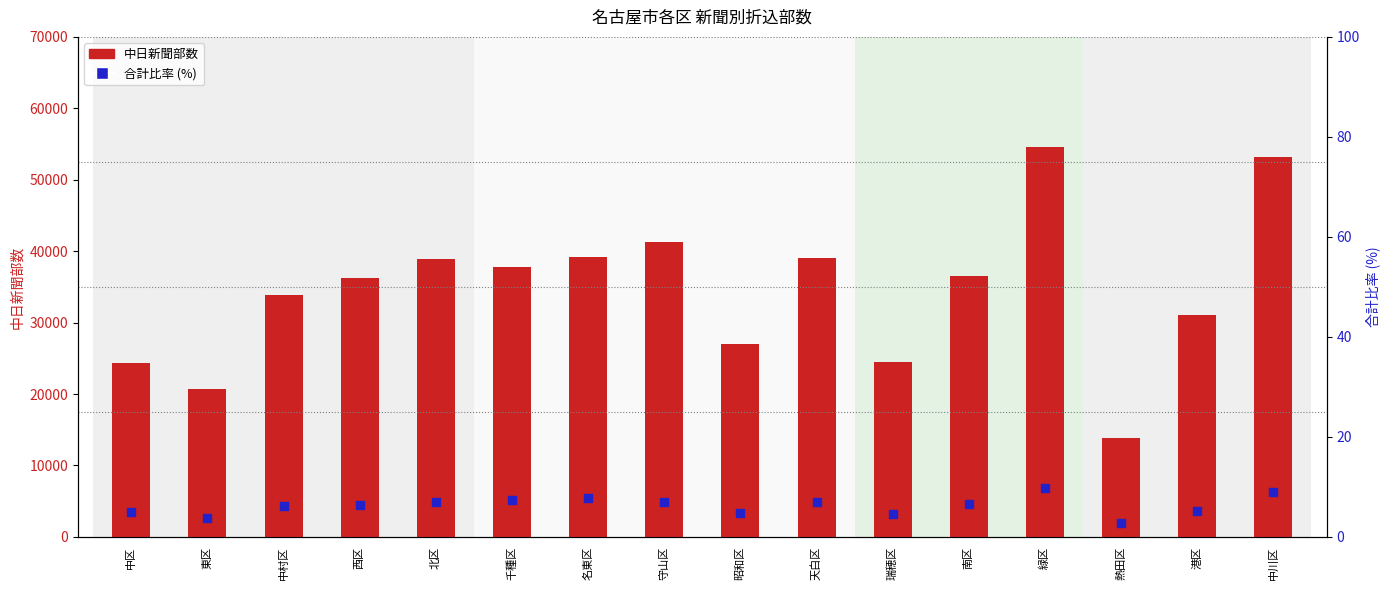

What is the total value across all series at 熱田区?

13902.8